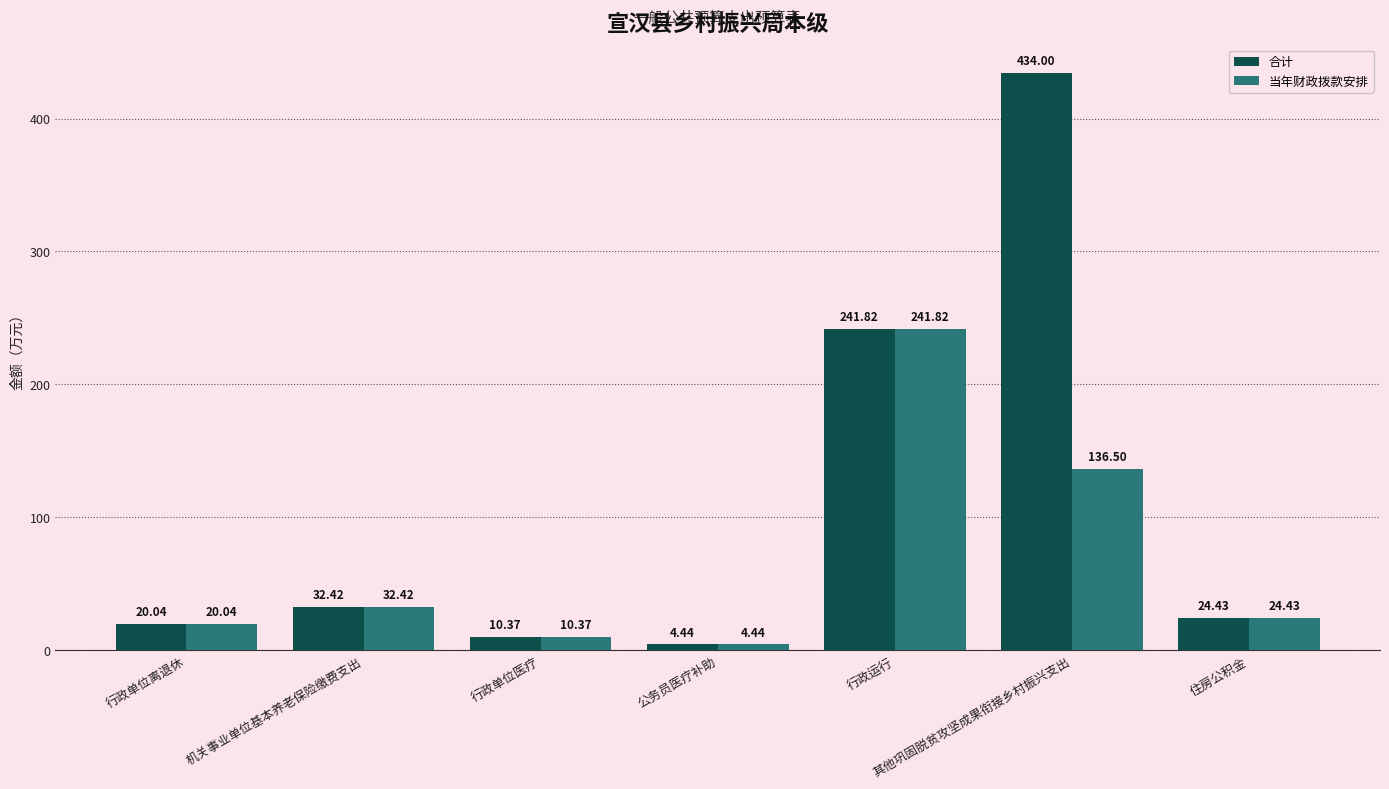

What position from the right is 机关事业单位基本养老保险缴费支出?

6